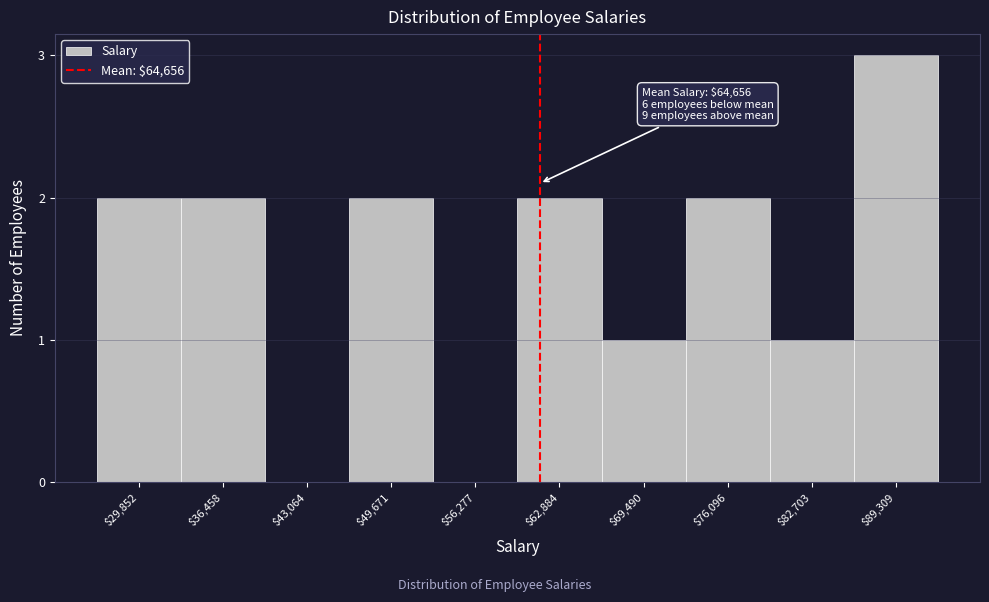

What is the greatest value displayed?

3